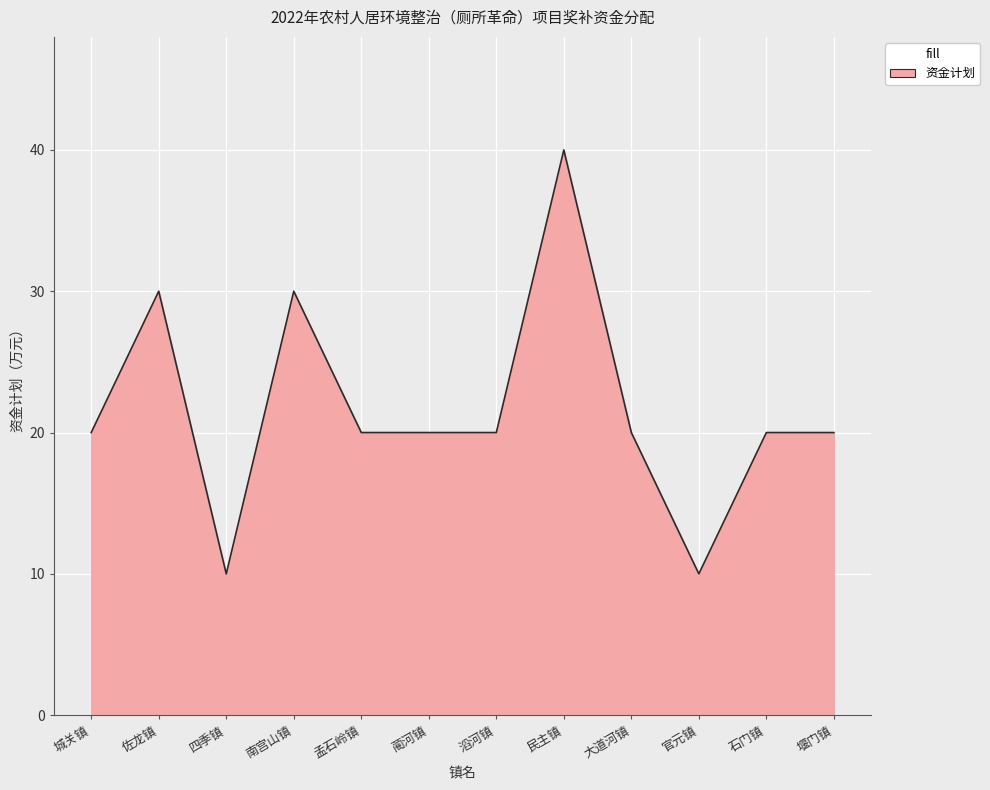

What is the average value?

22